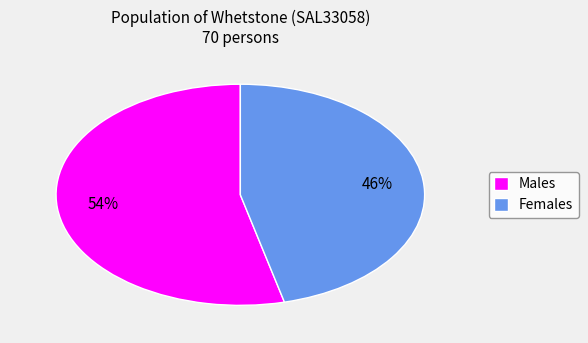

Combined, do Females and Males account for over 50%?

Yes